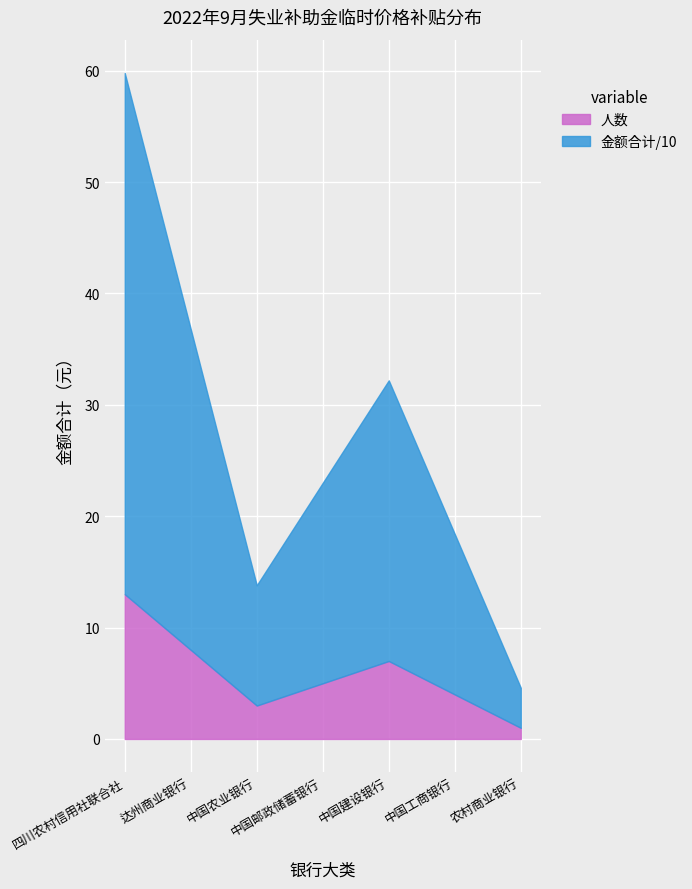

What are all the series names shown in the legend?

人数, 金额合计/10